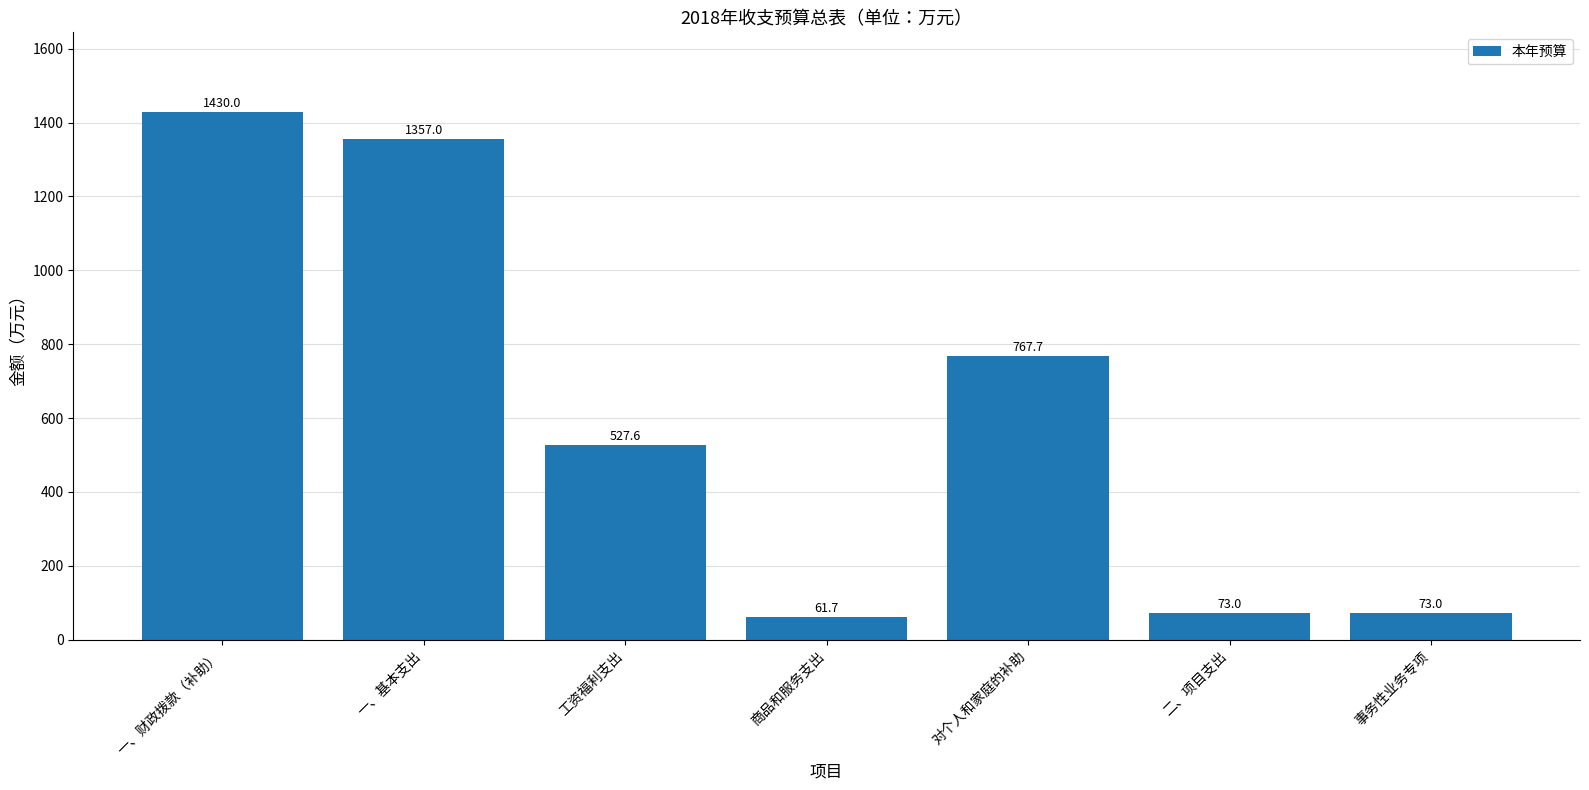

What is the ratio of the value at 工资福利支出 to the value at 商品和服务支出?

8.5